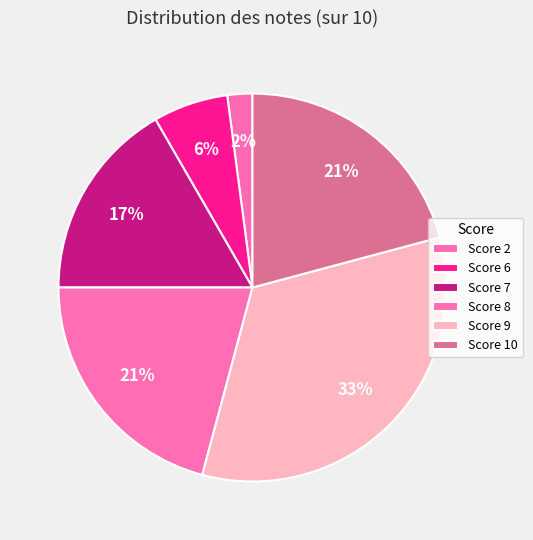

How many slices are in this pie chart?

6